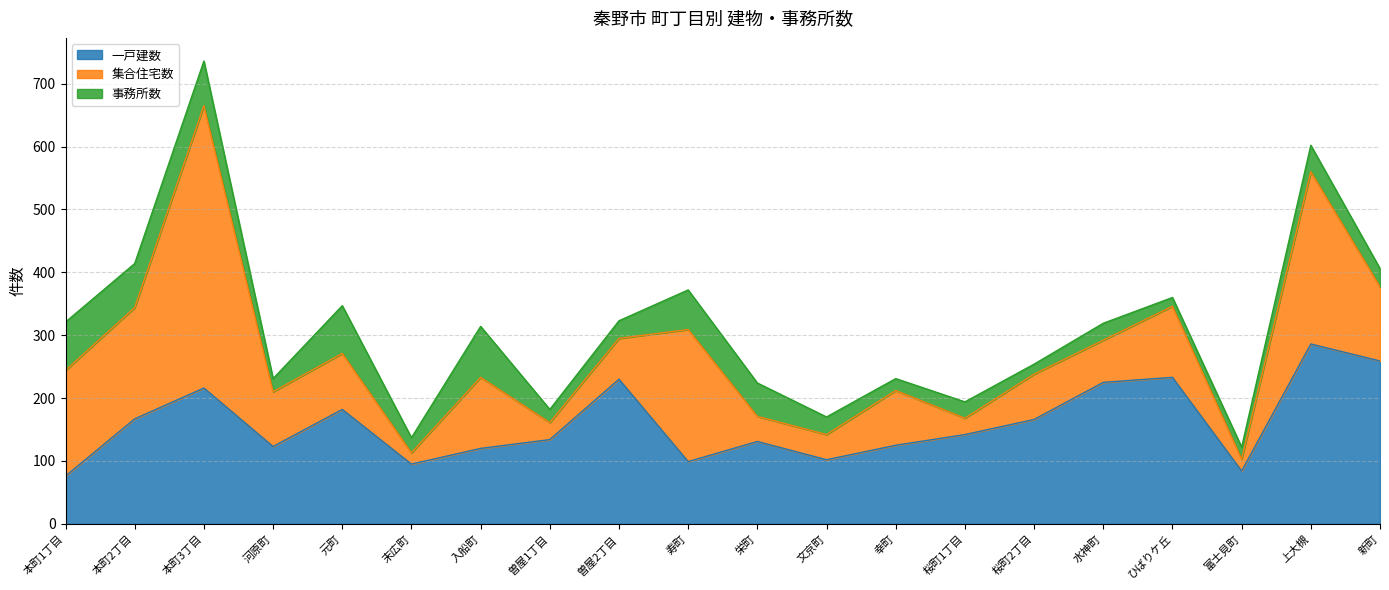

List the series in order of their overall mean, lowest first.

事務所数, 集合住宅数, 一戸建数